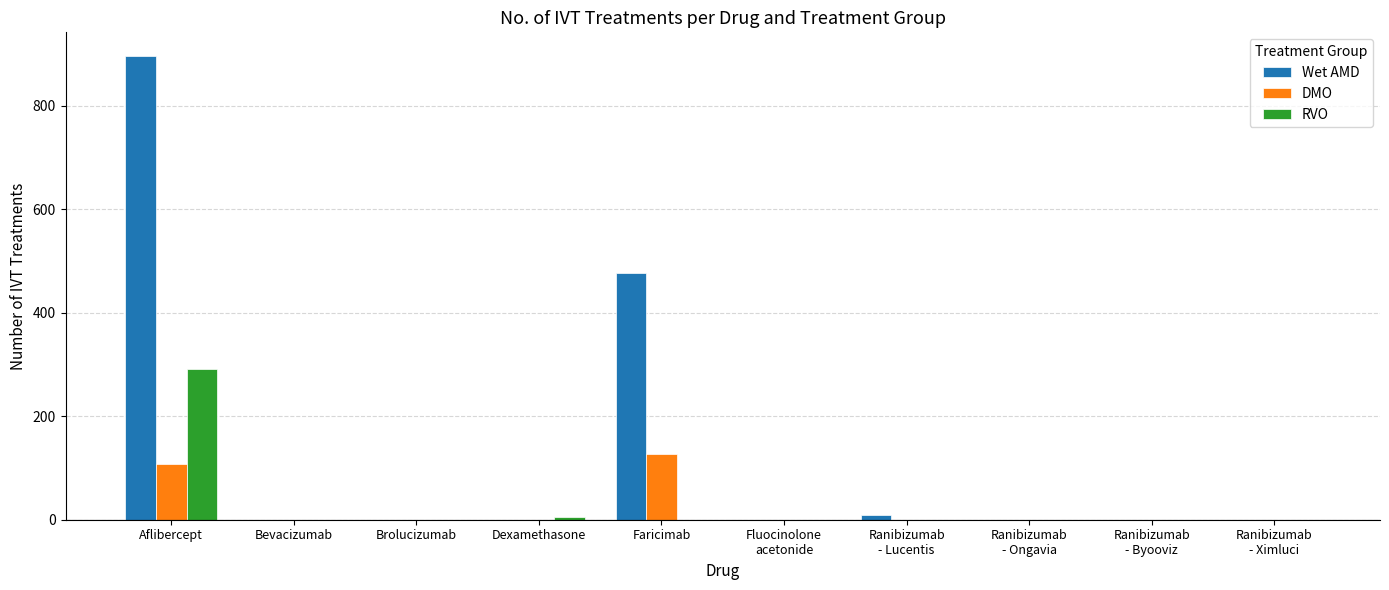

The value of RVO at Brolucizumab is -125. True or false?

False